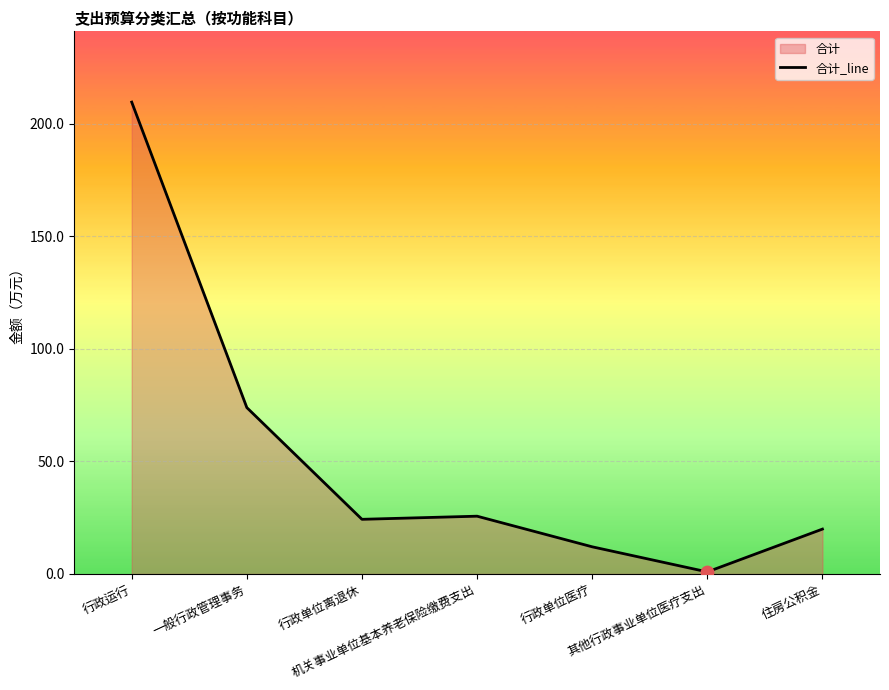

Between 行政单位医疗 and 住房公积金, which is larger?

住房公积金